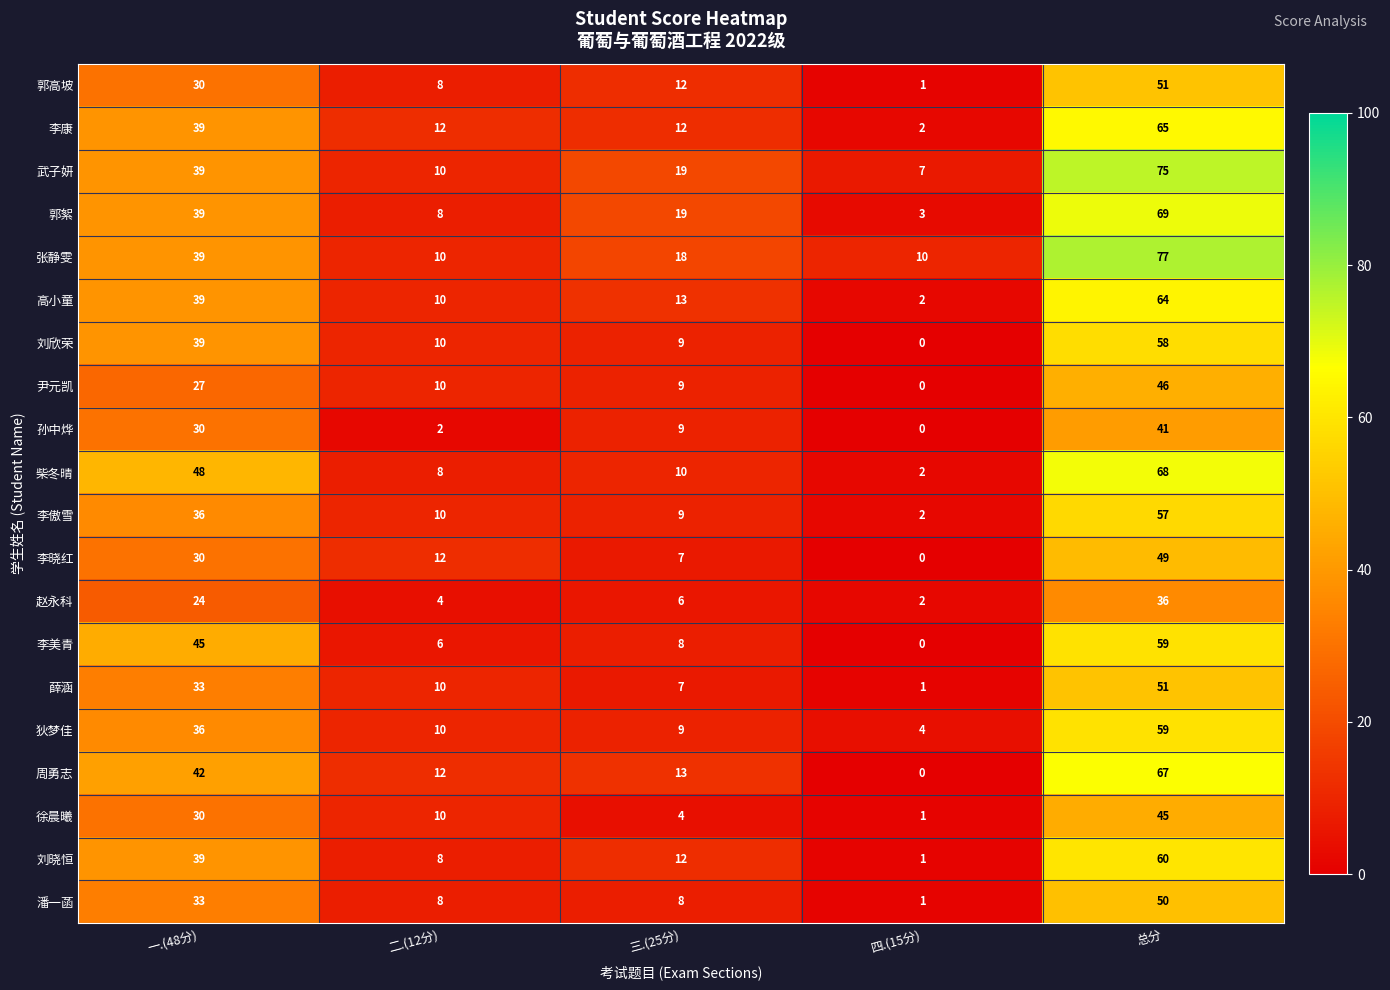

What is the maximum value shown in the chart?

77